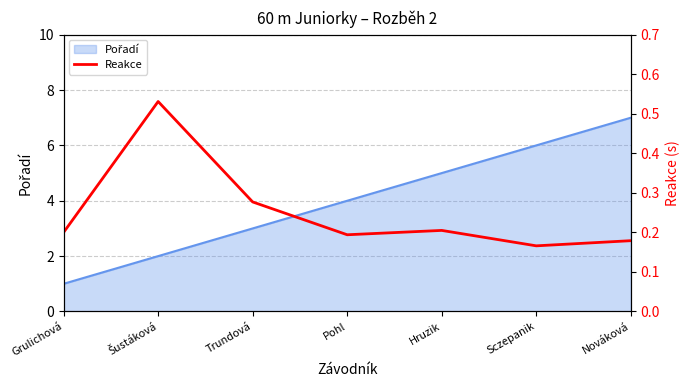

What is the sum of all values?

1.8